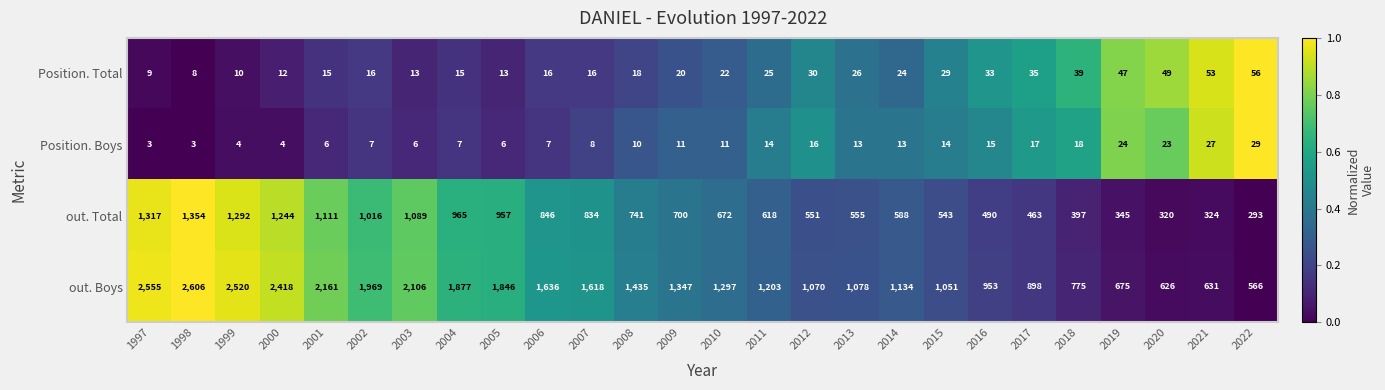

What is the sum of the out. Boys values at 2021 and 2012?

1701